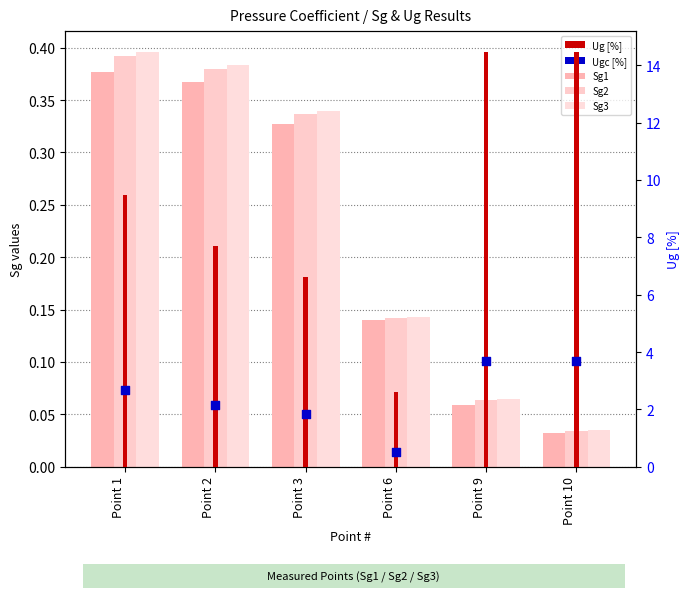

What is the total value across all series at Point 2?

11.0